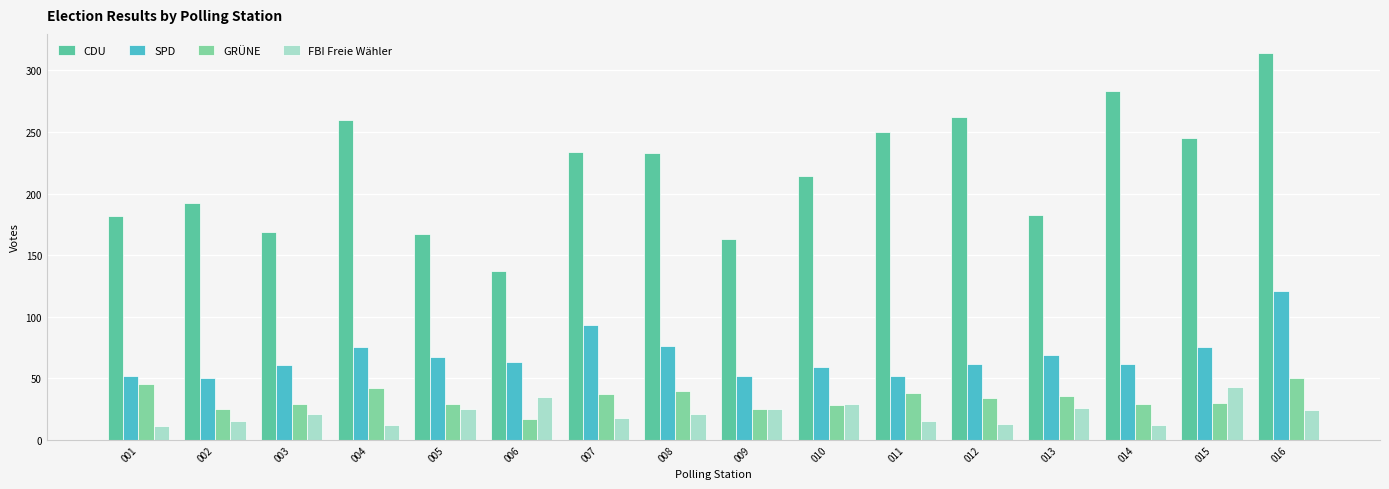

What is the difference between the maximum and second lowest values in the GRÜNE series?

25